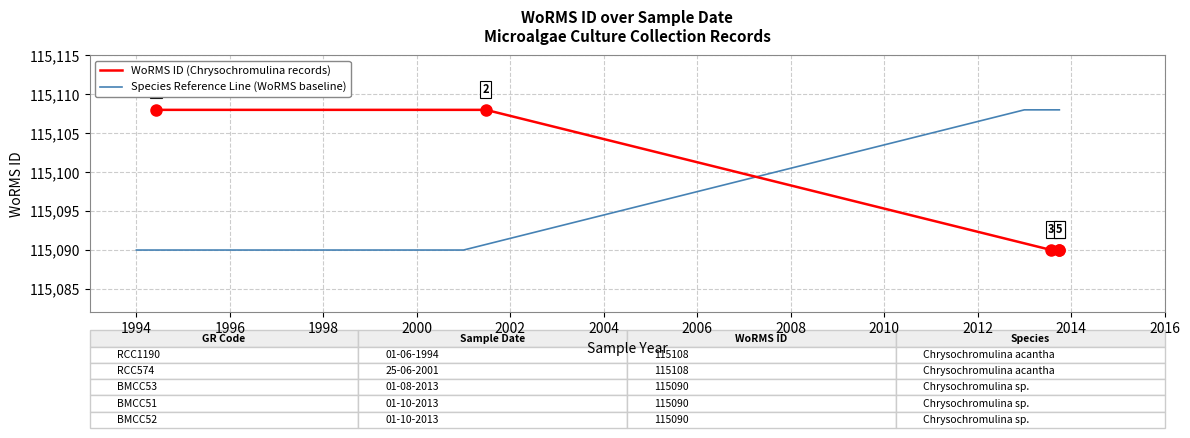

What is the minimum value for Species Reference Line (WoRMS baseline)?

115090